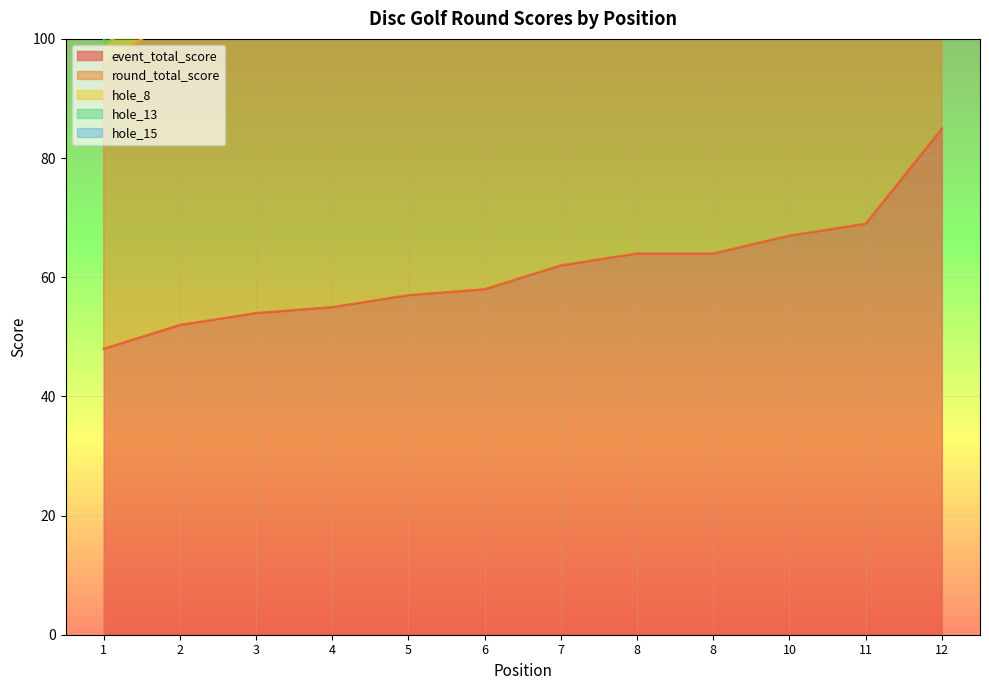

Which has a higher value, 10 or 11?

11